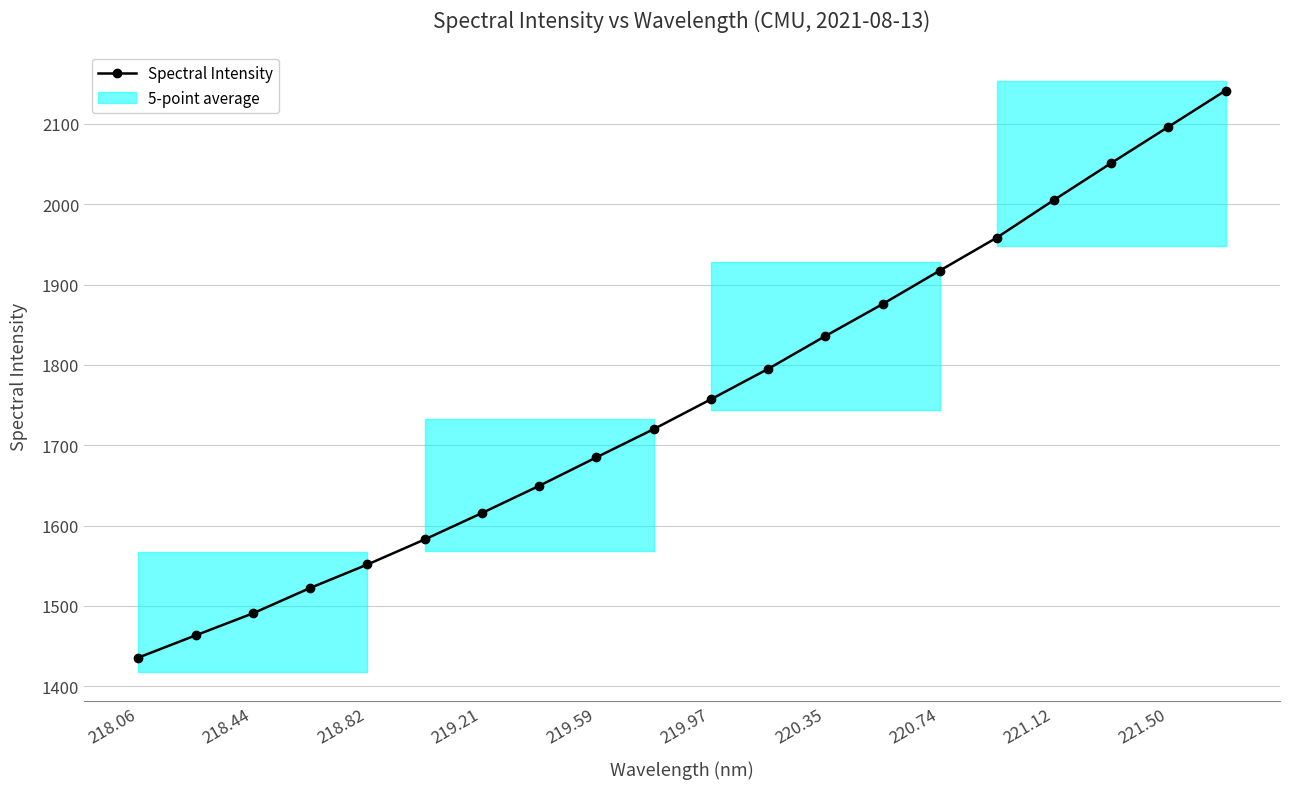

True or false: Spectral Intensity has a value of 2376.4 at 218.06.

False